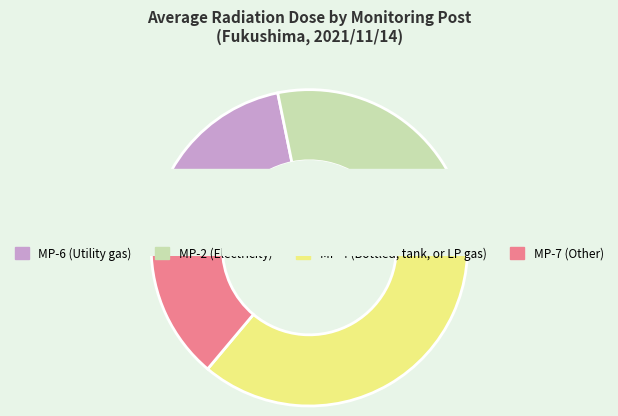

True or false: MP-7(microSv/h) accounts for 4% of the total.

False